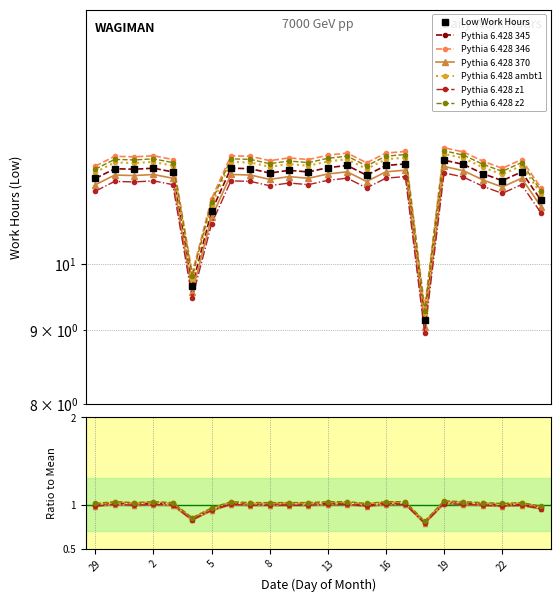

The Low (Work Hours) series shows 3.8 at 31. True or false?

False